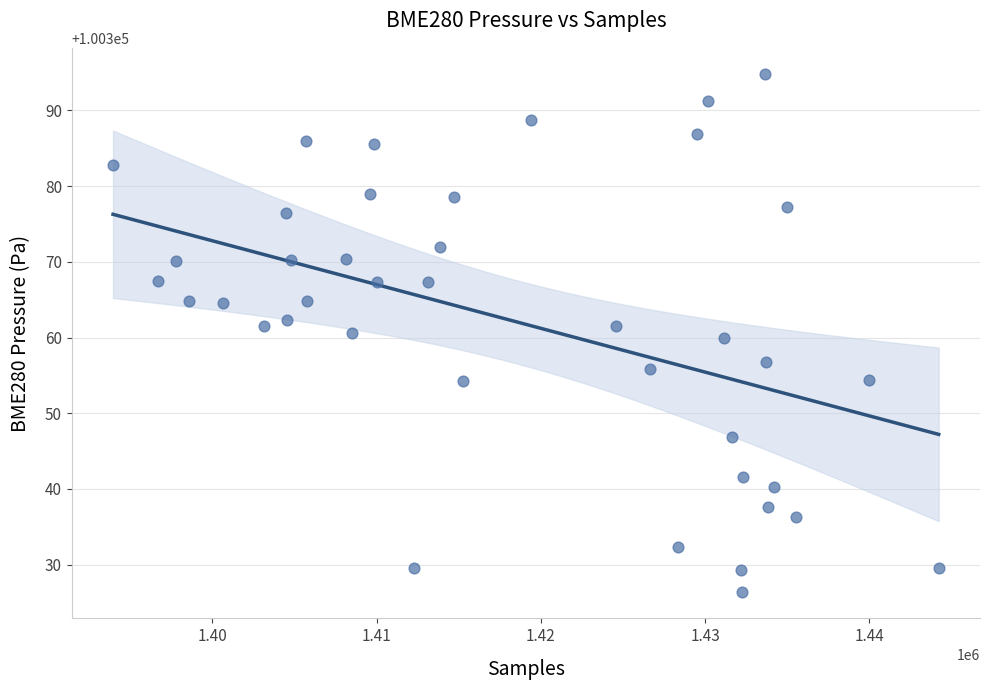

What is the range of X values (max minus min)?

50274.0